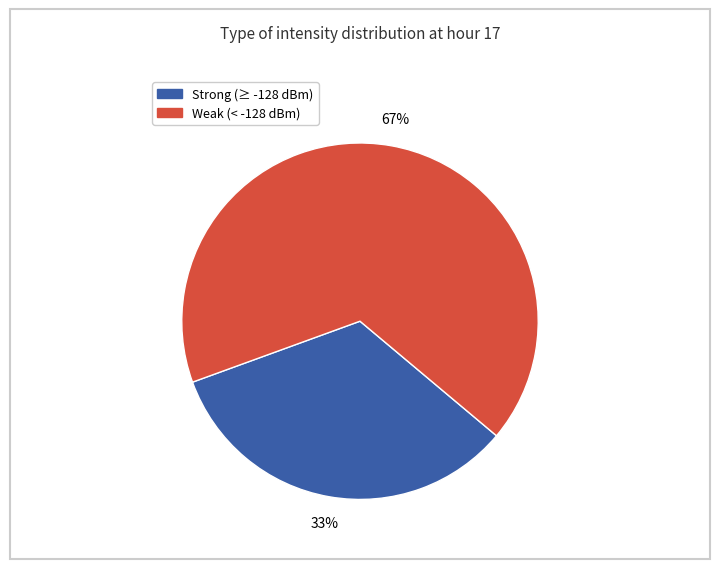

To the nearest percent, what is the average slice percentage?

50%